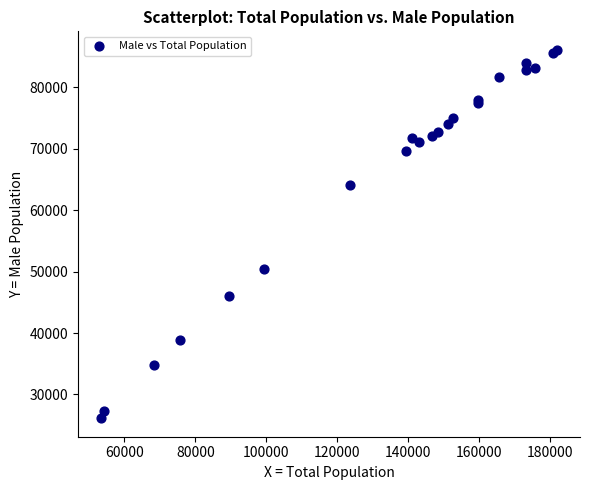

What Y value in the scatter plot is closest to 56123?

50395